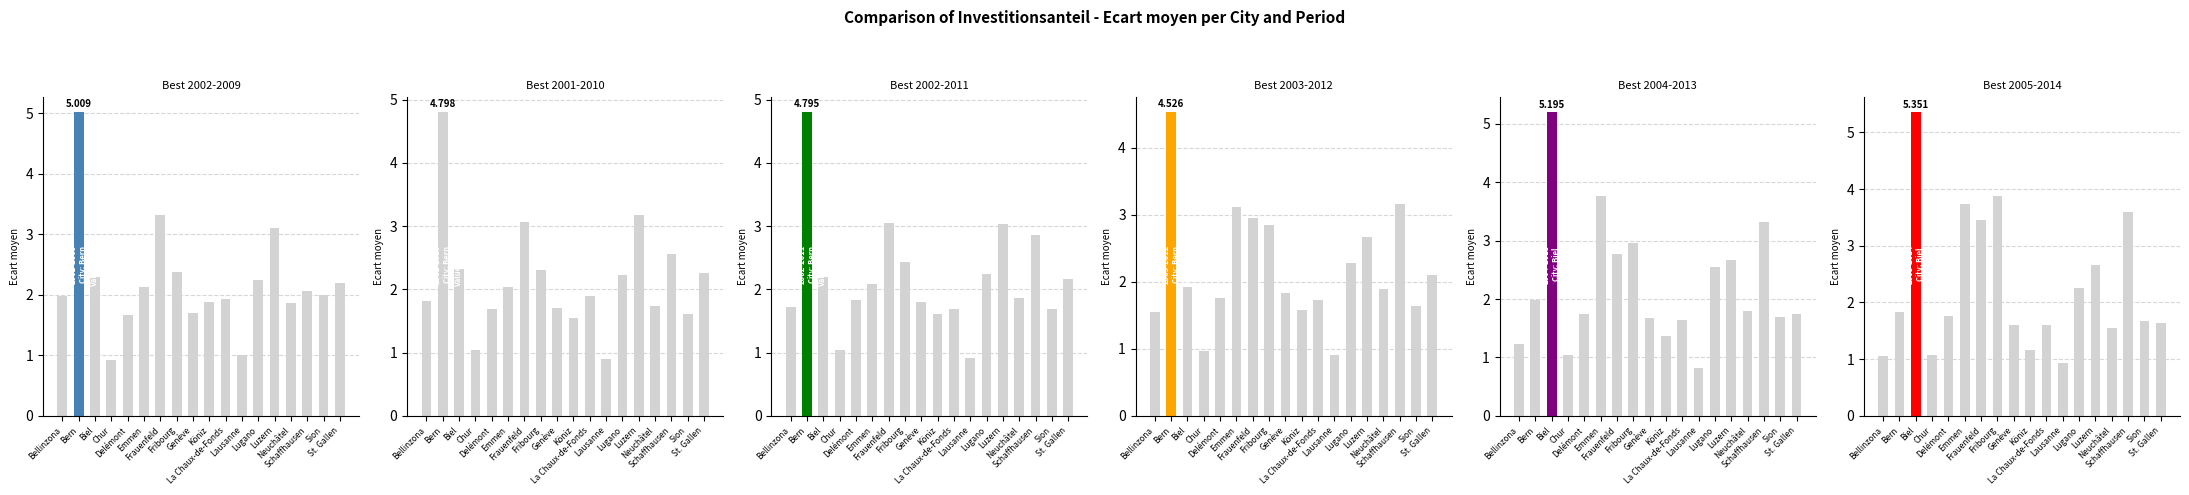

Between Lugano and Genève, which is larger?

Lugano